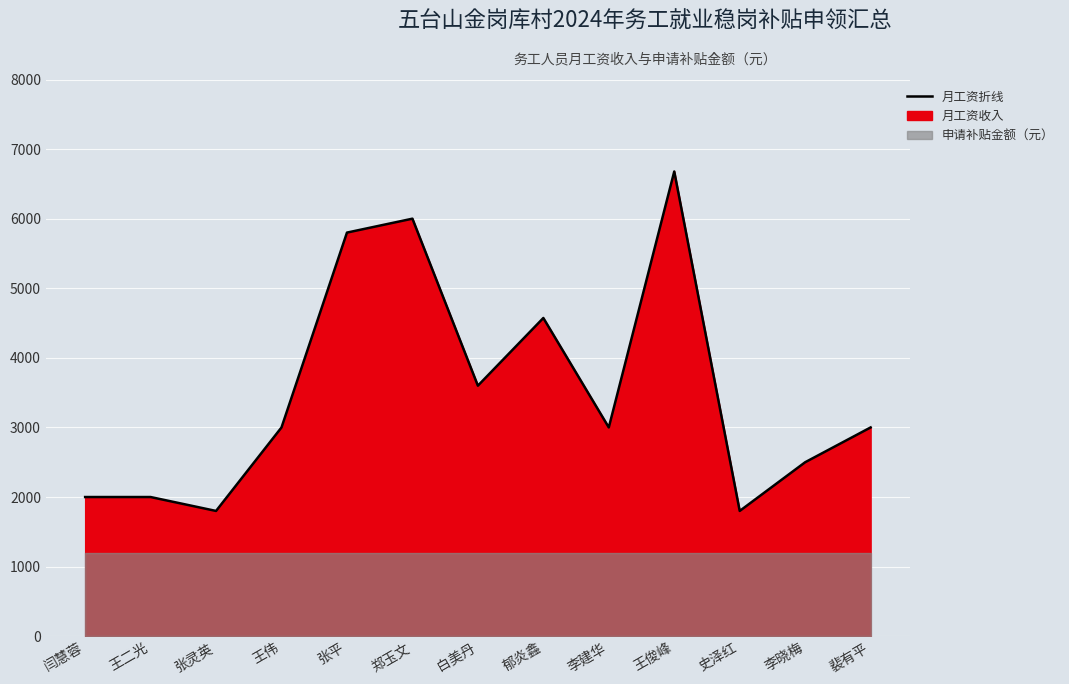

What is the approximate value at 张灵英?

1800.0